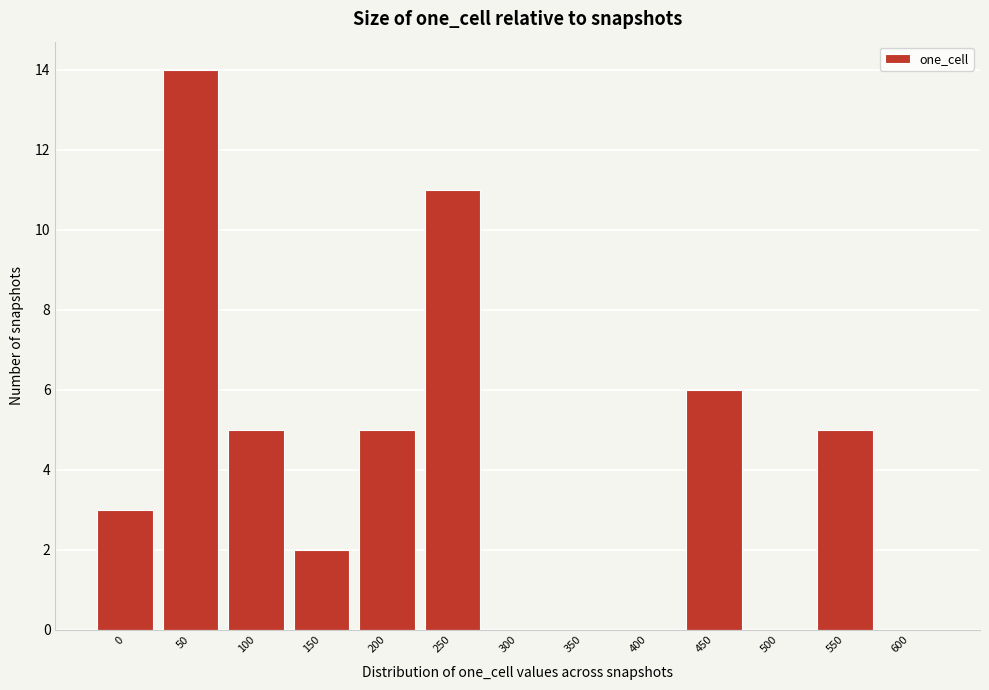

Reading left to right, transcribe all the data shown in this chart.

0=3	50=14	100=5	150=2	200=5	250=11	300=0	350=0	400=0	450=6	500=0	550=5	600=0